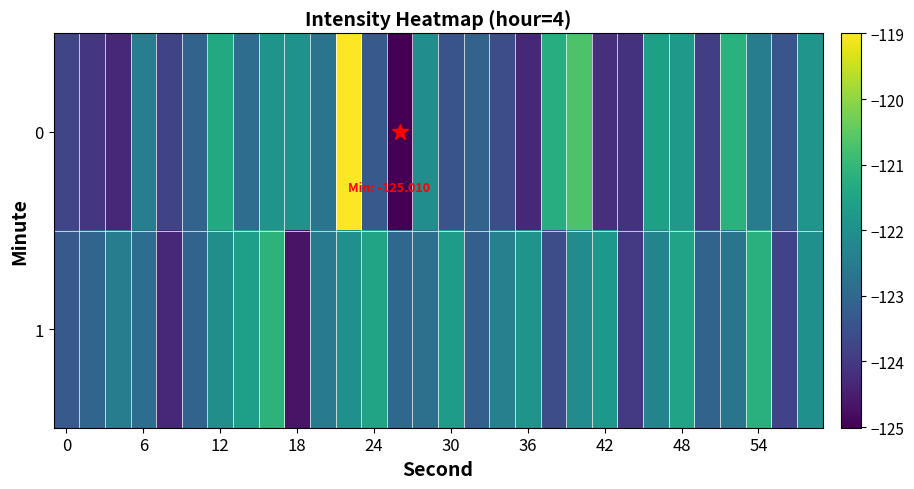

How many data points does each series have?

30